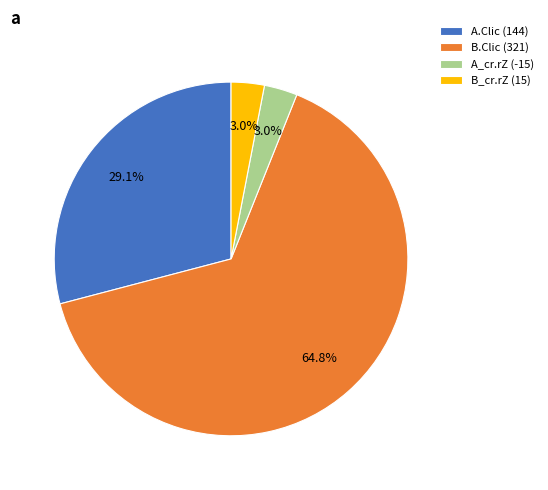

What is the largest slice in the pie chart?

B.Clic (321)